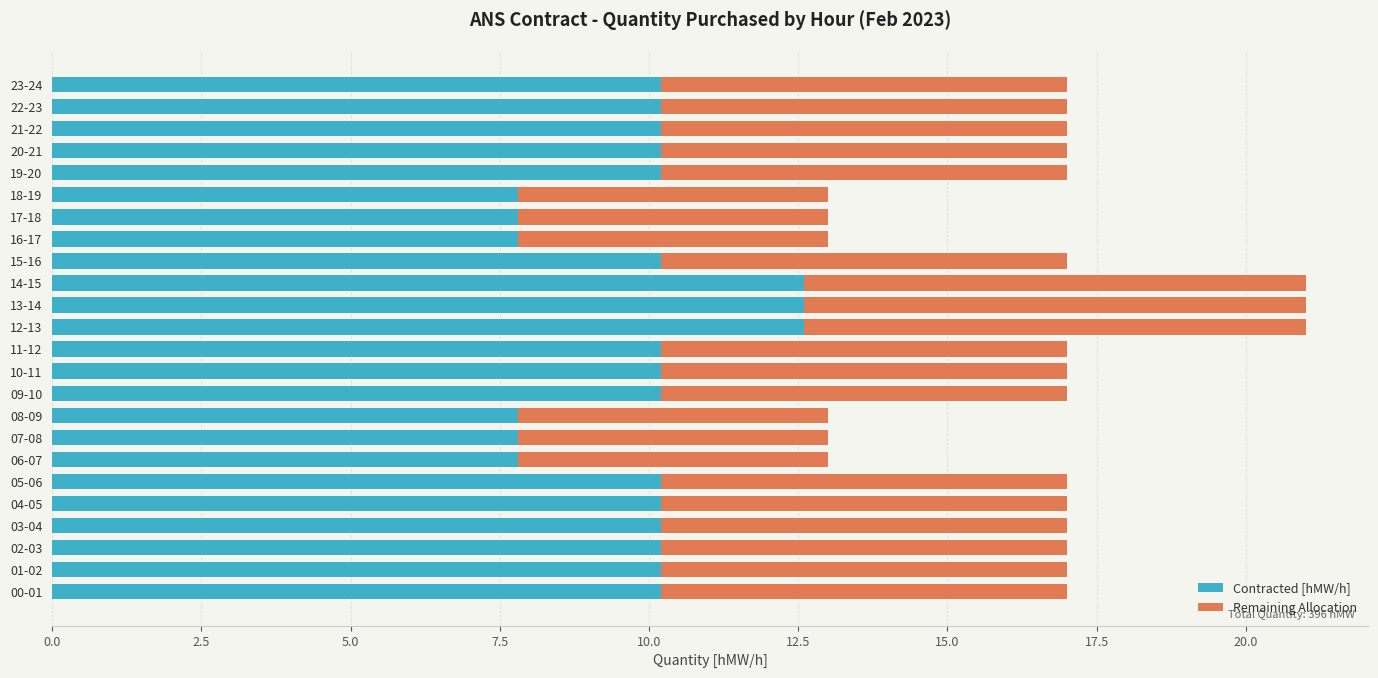

What are all the series names shown in the legend?

Contracted [hMW/h], Remaining Allocation